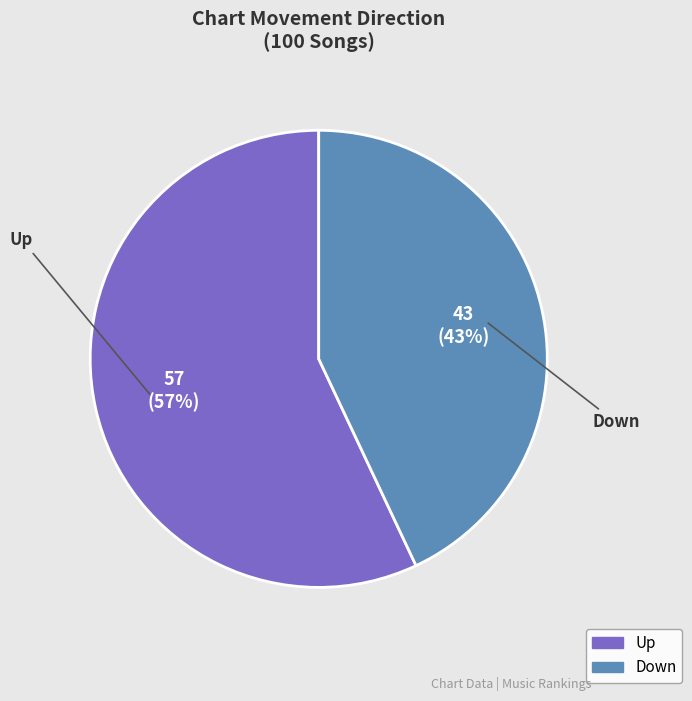

Is there a majority slice in this chart?

Yes